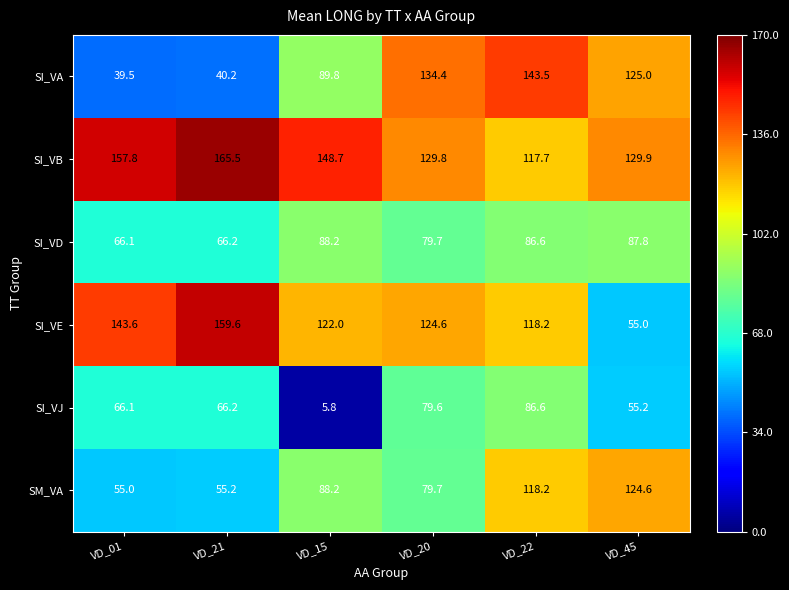

What is the lowest value of the SI_VB series?

117.7